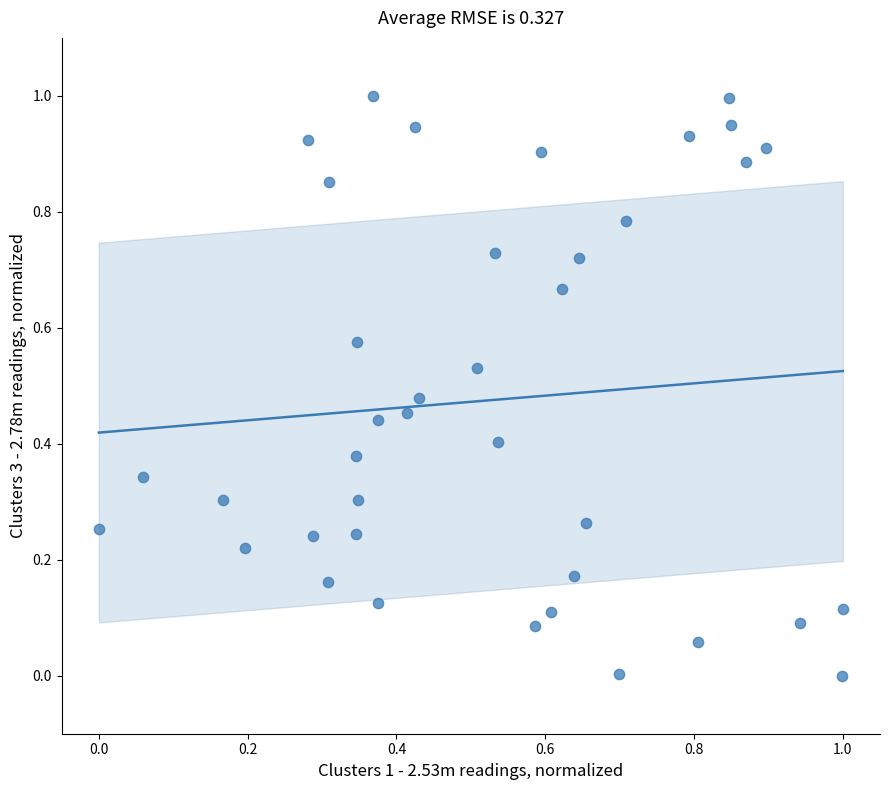

What is the range of X values (max minus min)?

1.0